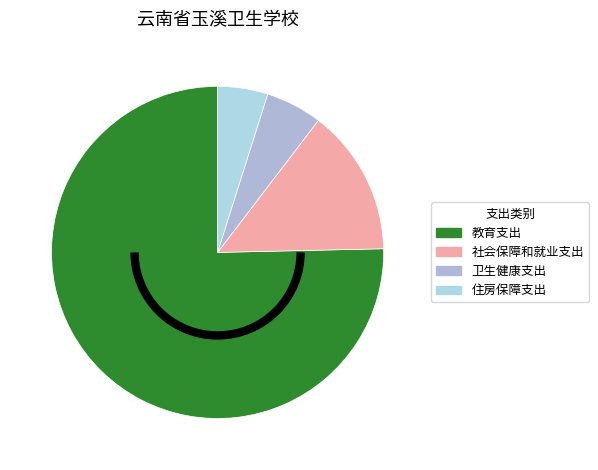

Approximately how many times larger is the value at 社会保障和就业支出 compared to 住房保障支出?

2.9